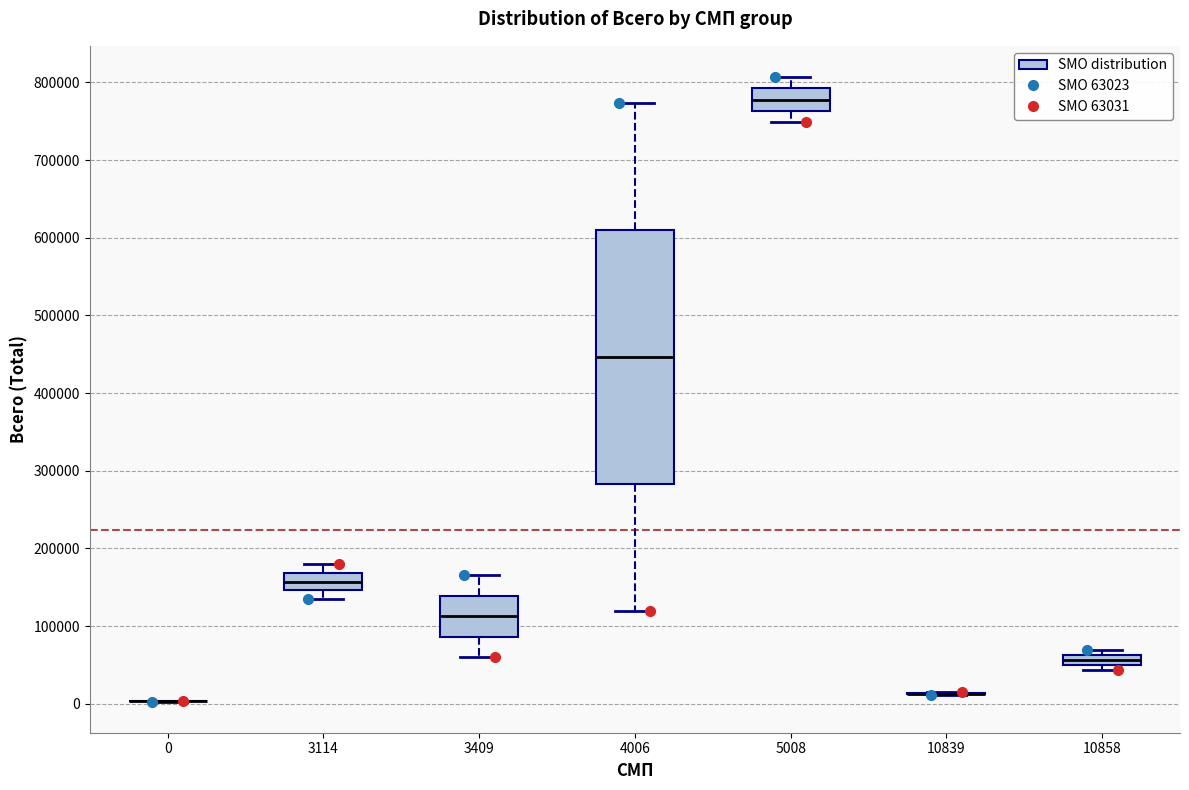

Where does the median line of the box at x = 4006 sit on the y-axis? The values are not printed on the chart, so give them approximately, as read against the axis.

450000